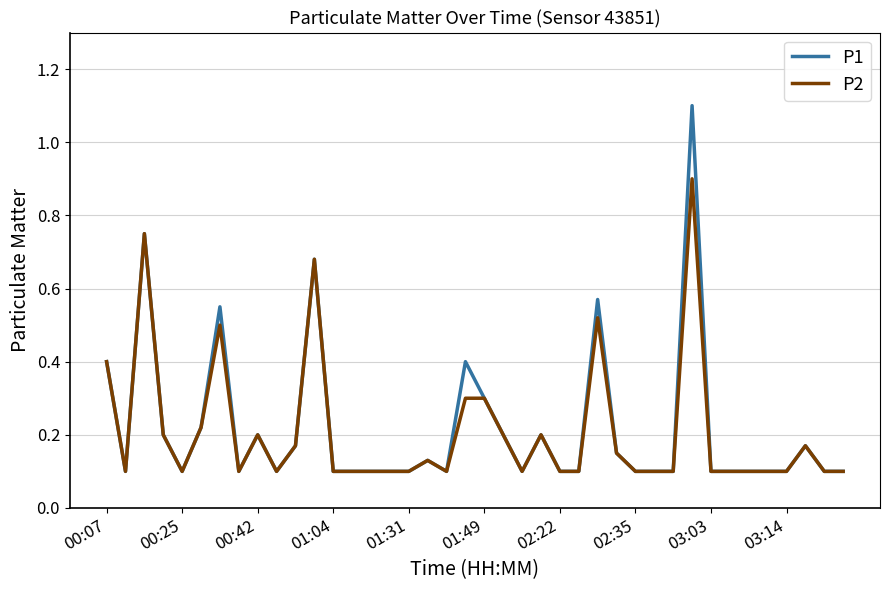

Does the chart have visible grid lines?

Yes